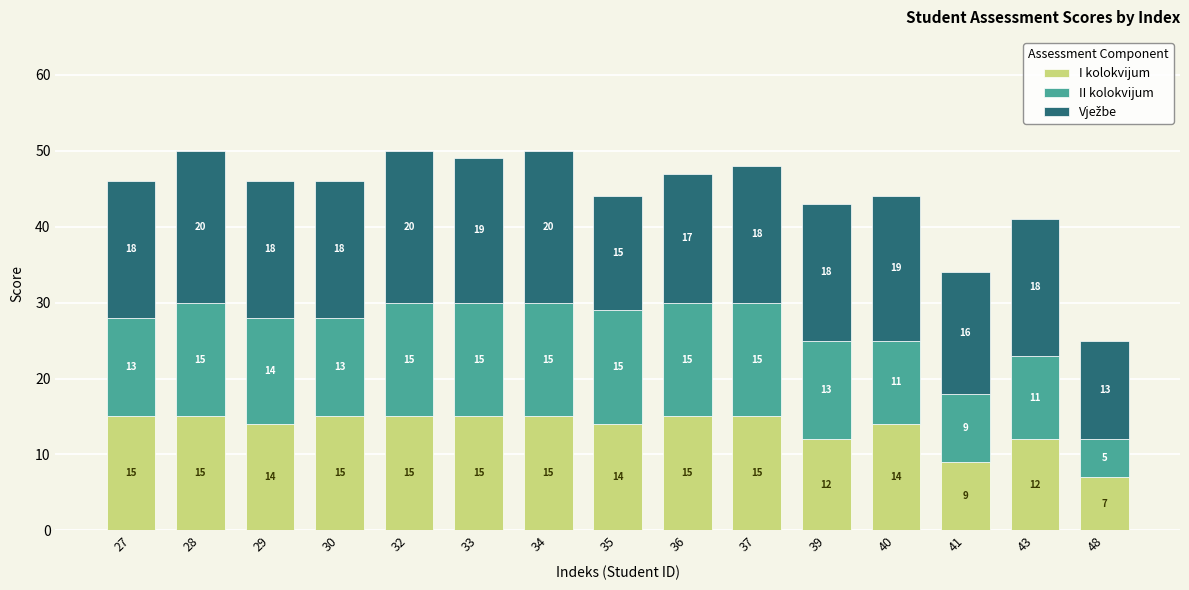

Reading right to left, transcribe the values for I kolokvijum.

7	12	9	14	12	15	15	14	15	15	15	15	14	15	15